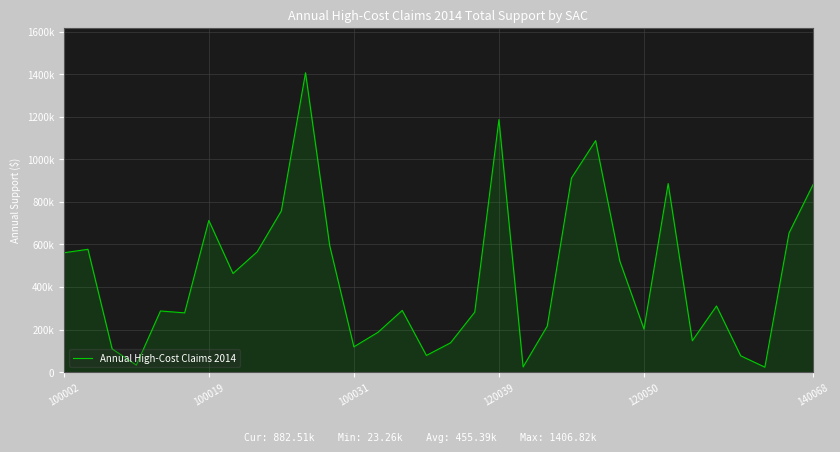

Rank the categories by value from highest to lowest.

10, 18, 22, 21, 25, 31, 9, 6, 30, 11, 100019, 8, 100002, 23, 7, 27, 14, 120050, 17, 140068, 20, 24, 13, 26, 16, 12, 100031, 15, 28, 120039, 19, 29